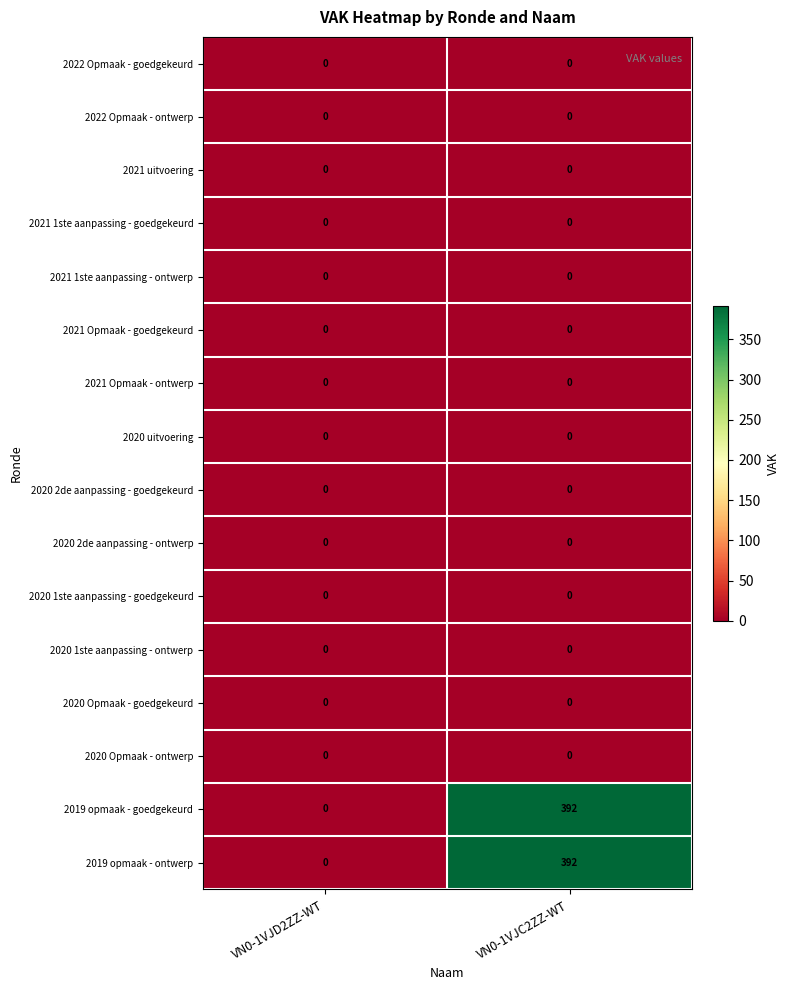

At how many categories does at least one series exceed 9?

1